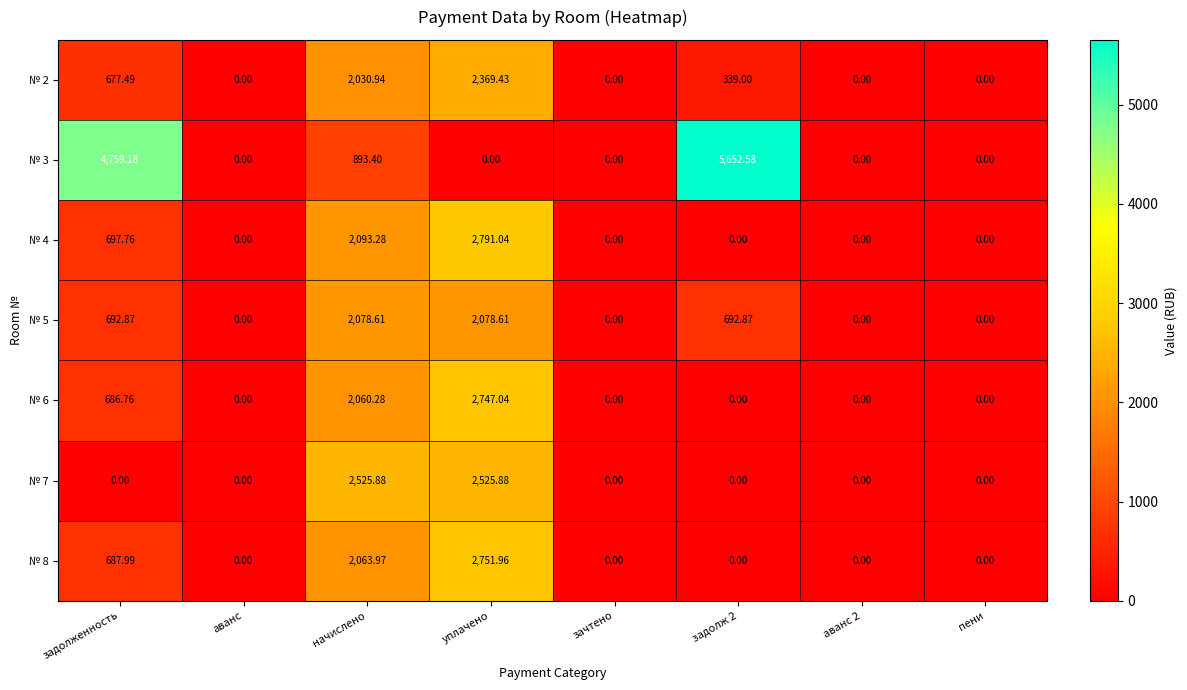

Where does the № 2 series first go above 339?

задолженность